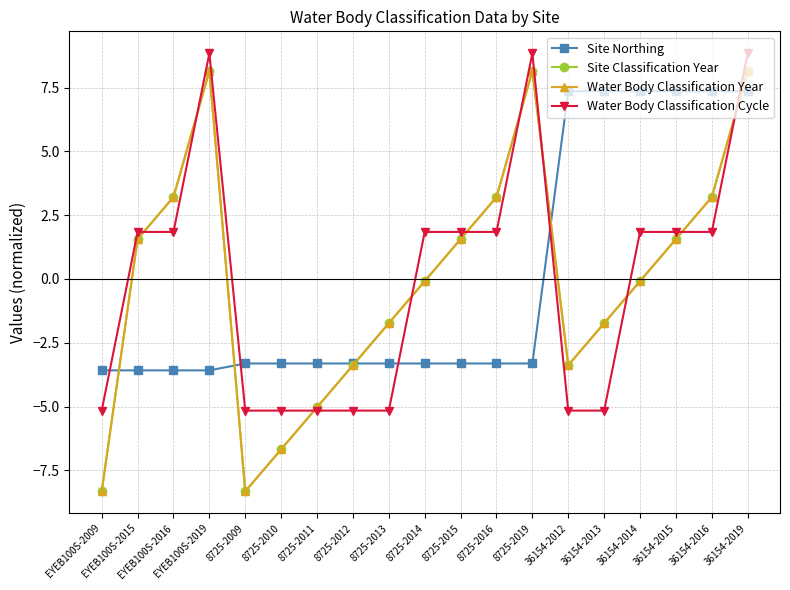

What is the label of the 7th point from the right?

8725-2019